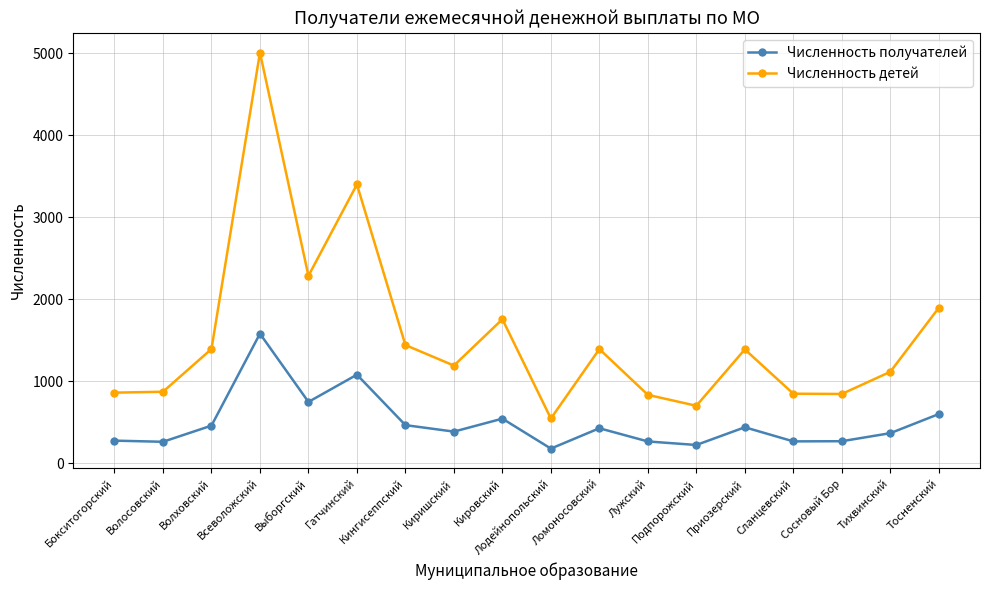

How many lines are shown in the chart?

2